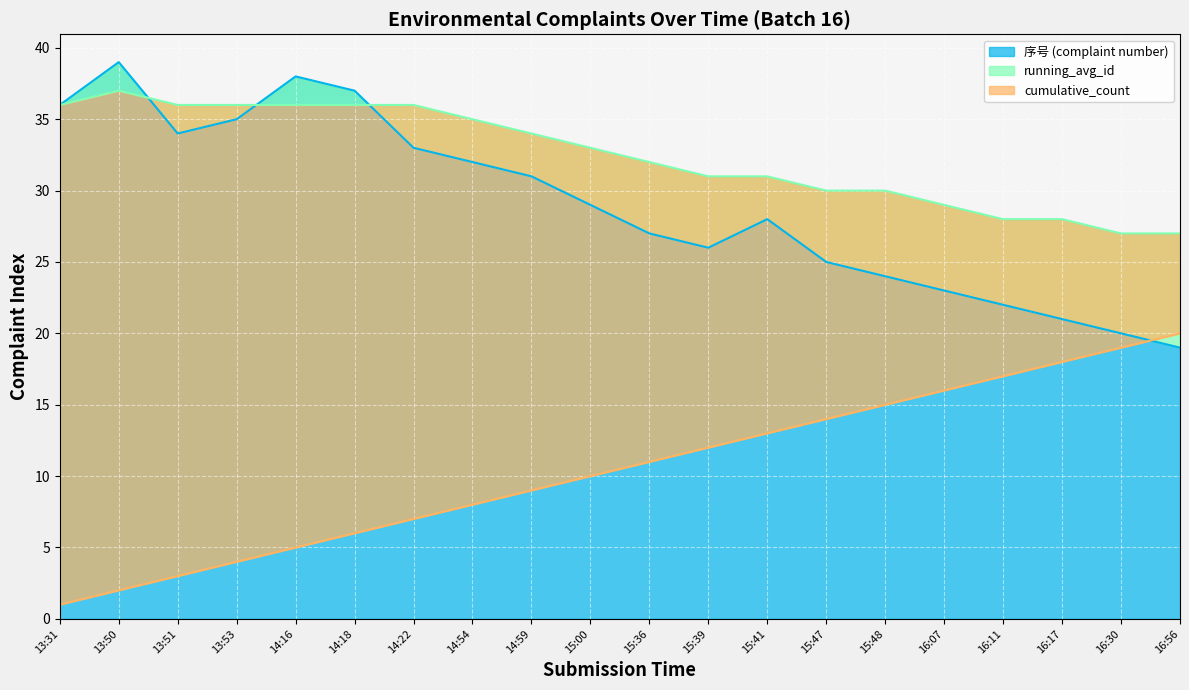

What is the maximum value shown in the chart?

39